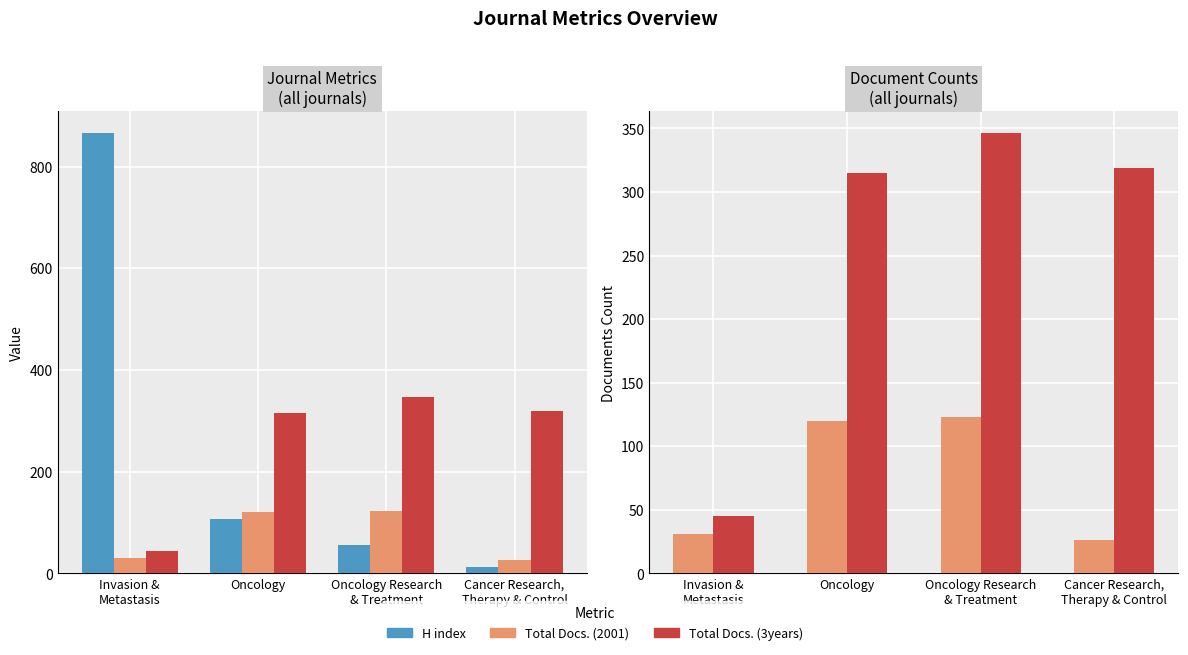

What is the sum of the Total Docs. (2001) values at Cancer Research,
Therapy & Control and Oncology?

146